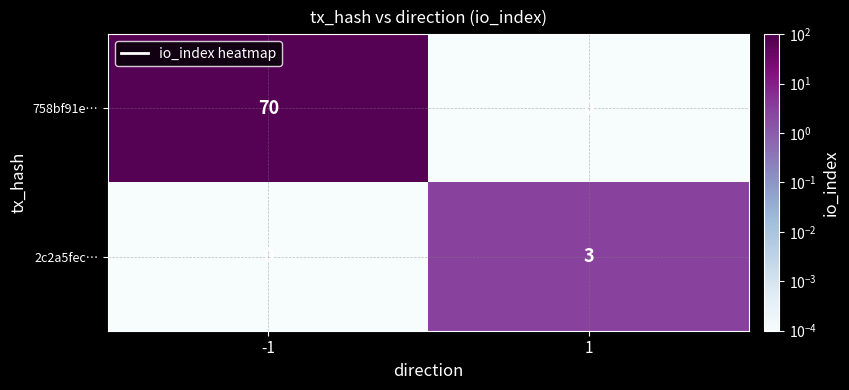

Reading left to right, extract all data points from this chart.

758bf91e…: -1=70	1=0
2c2a5fec…: -1=0	1=3